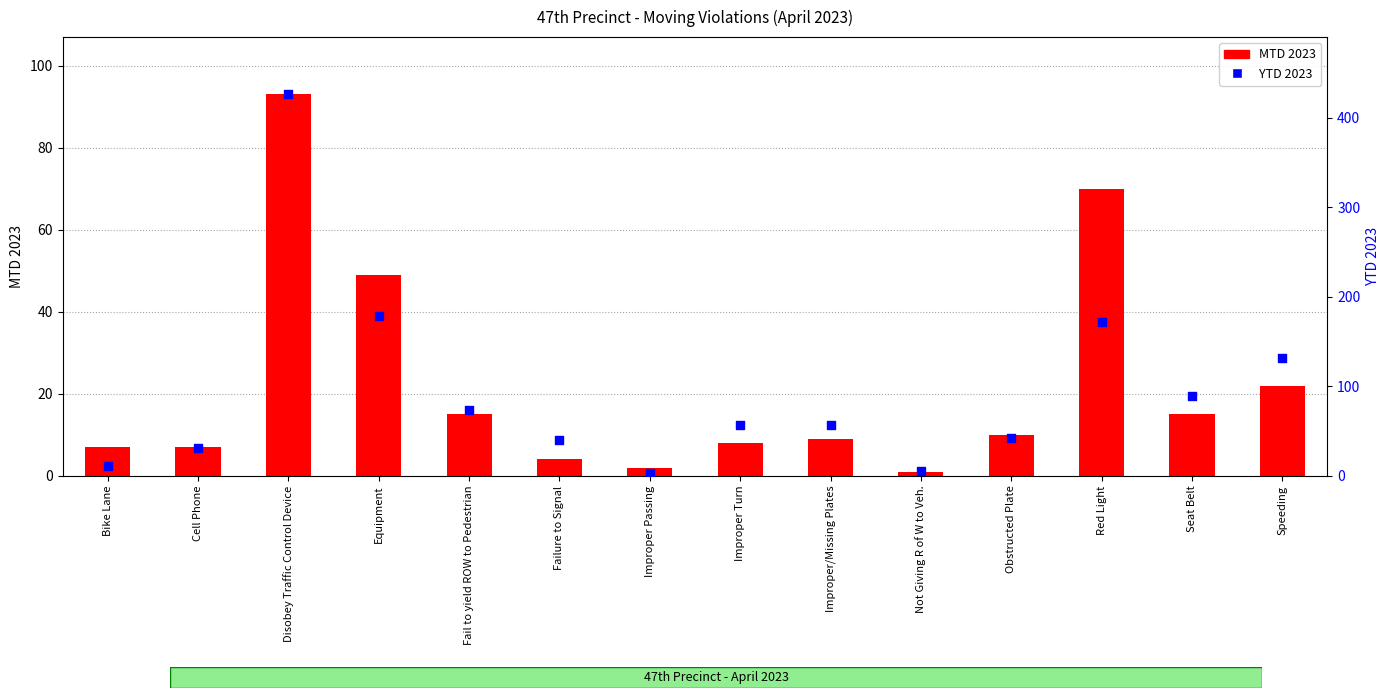

Is the value of MTD 2023 at Equipment greater than the value of YTD 2023 at Red Light?

No